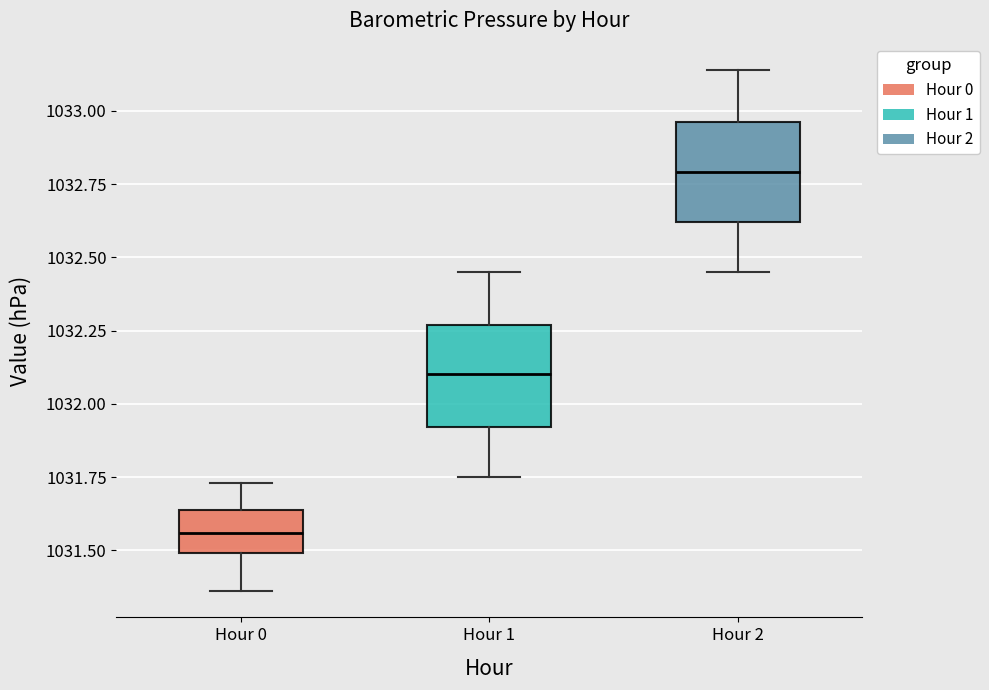

Reading left to right, transcribe this box plot: for each box, give where its median line is, the range the box spans, and where its two whiskers end, as read against the y-axis. The values are not printed on the chart, so give them approximately, as read against the axis.

Hour 0: median 1031.55, box 1031.50 to 1031.65, whiskers 1031.35 to 1031.75
Hour 1: median 1032.10, box 1031.90 to 1032.25, whiskers 1031.75 to 1032.45
Hour 2: median 1032.80, box 1032.60 to 1032.95, whiskers 1032.45 to 1033.15